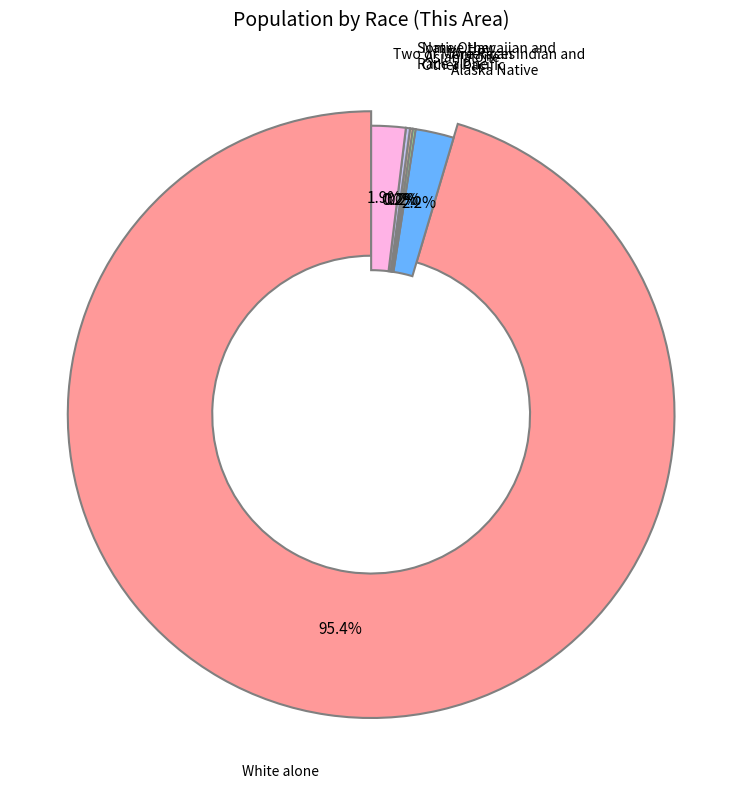

To the nearest percent, what is the average slice percentage?

14%